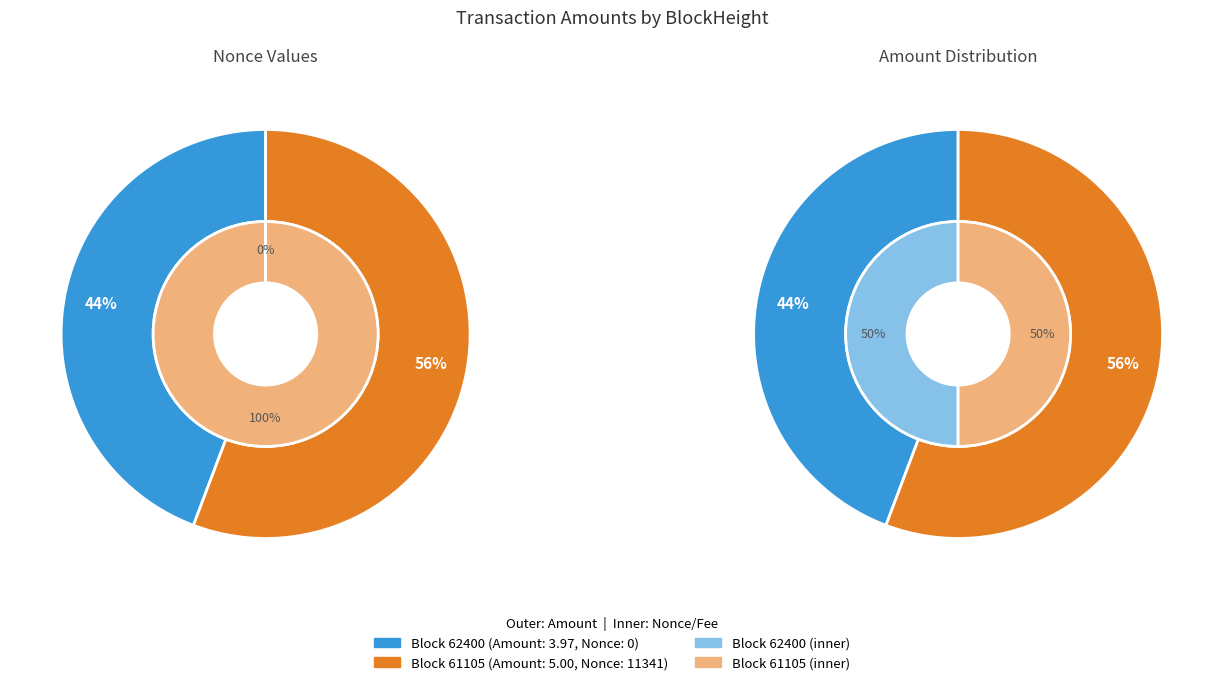

Which series changed the most between 62400 and 61105?

62400